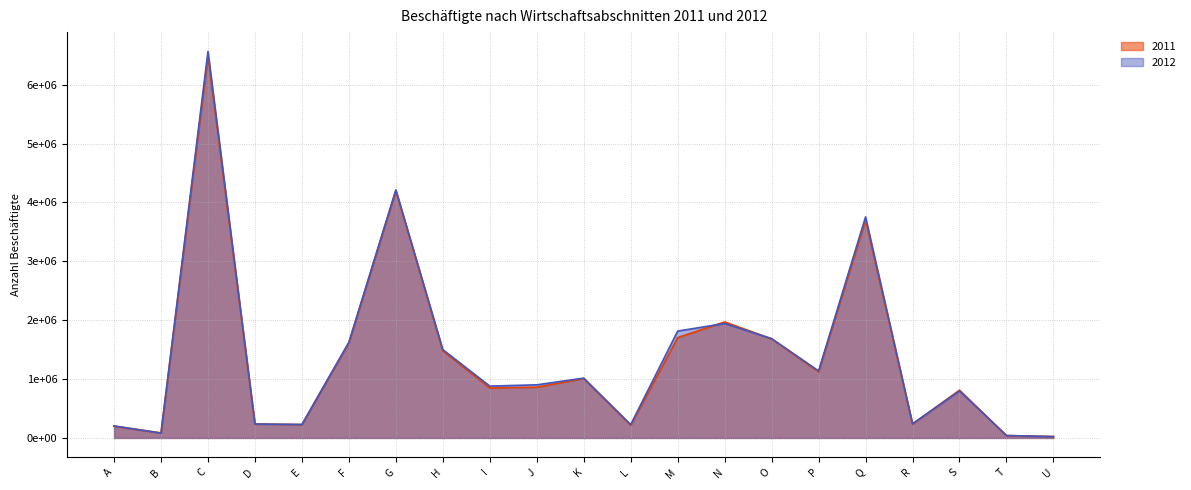

Reading left to right, list all the values displayed in this chart.

2011: A=199862	B=85718	C=6486410	D=237539	E=227751	F=1617654	G=4201019	H=1479921	I=849149	J=861870	K=1010515	L=215481	M=1705125	N=1970558	O=1682861	P=1124373	Q=3699744	R=235435	S=811785	T=40228	U=24474
2012: A=204812	B=82900	C=6565322	D=236693	E=228901	F=1625426	G=4213512	H=1500667	I=880737	J=902369	K=1016382	L=226972	M=1815295	N=1944061	O=1687125	P=1138744	Q=3754700	R=241779	S=798914	T=41645	U=23045